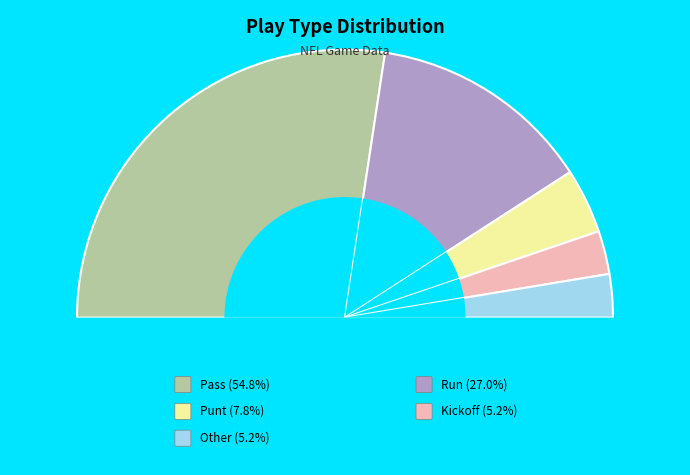

Count the number of slices in the pie.

5